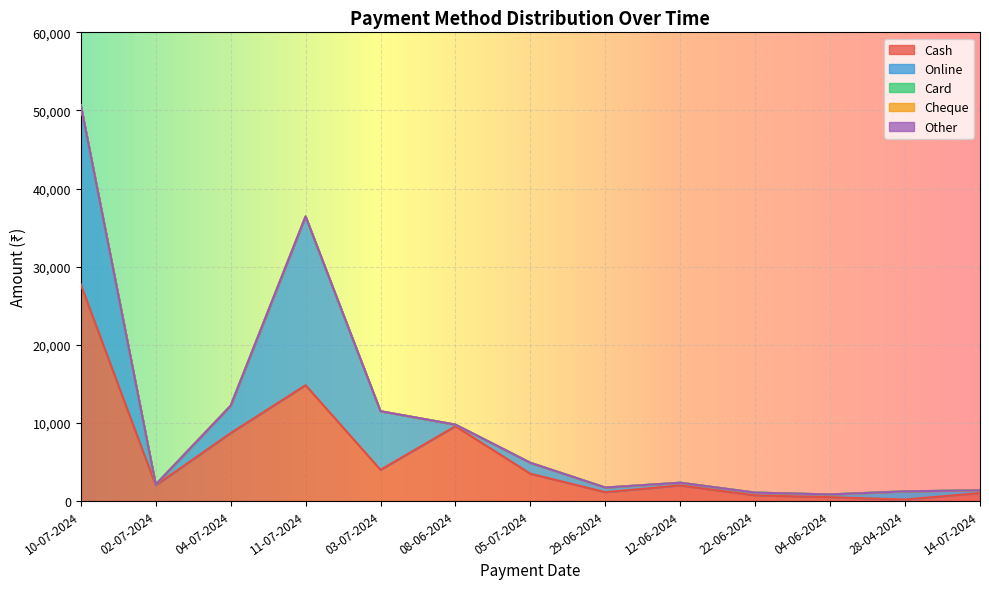

At how many categories does at least one series exceed 11586?

2